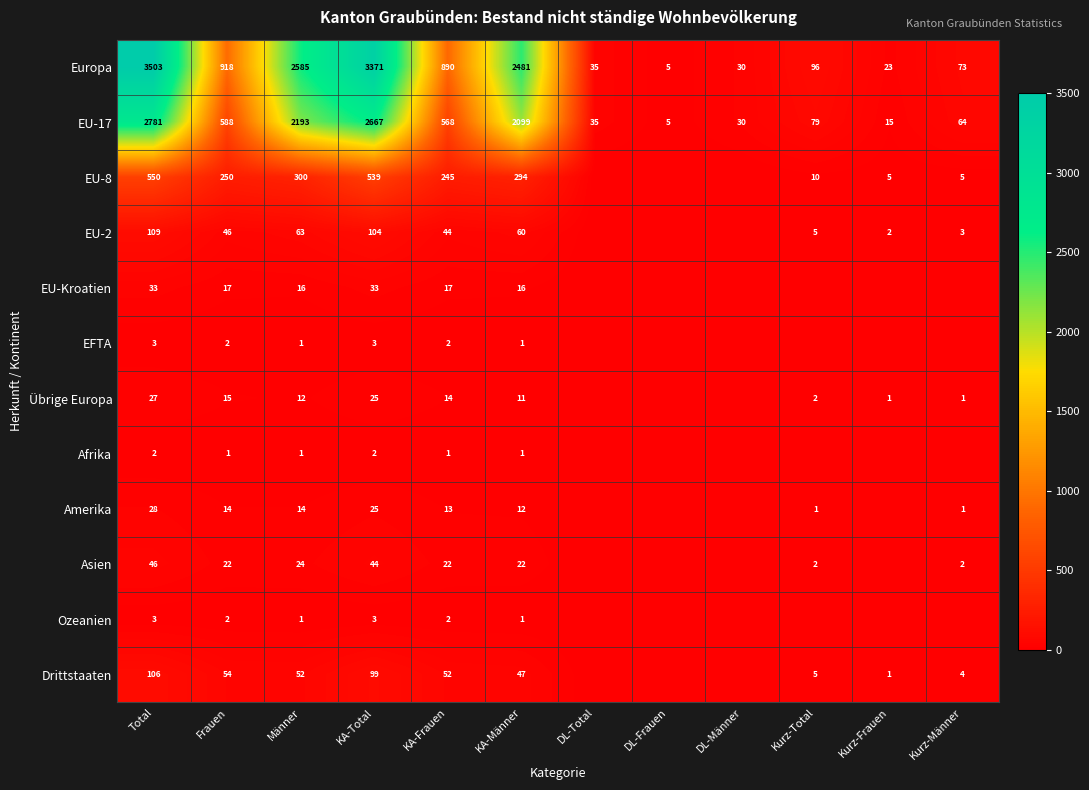

The EU-8 series shows 539 at KA-Total. True or false?

True